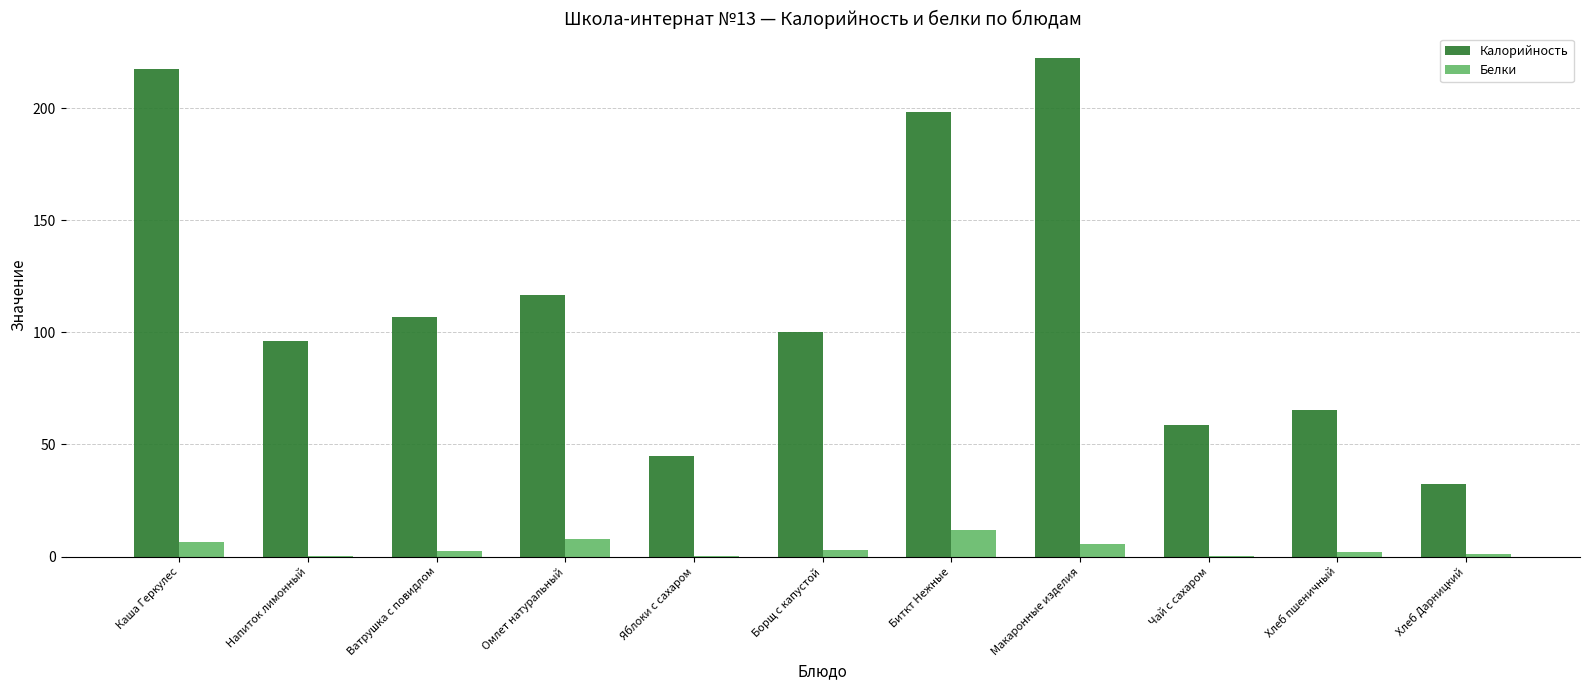

What is the sum of all Калорийность values?

1258.4